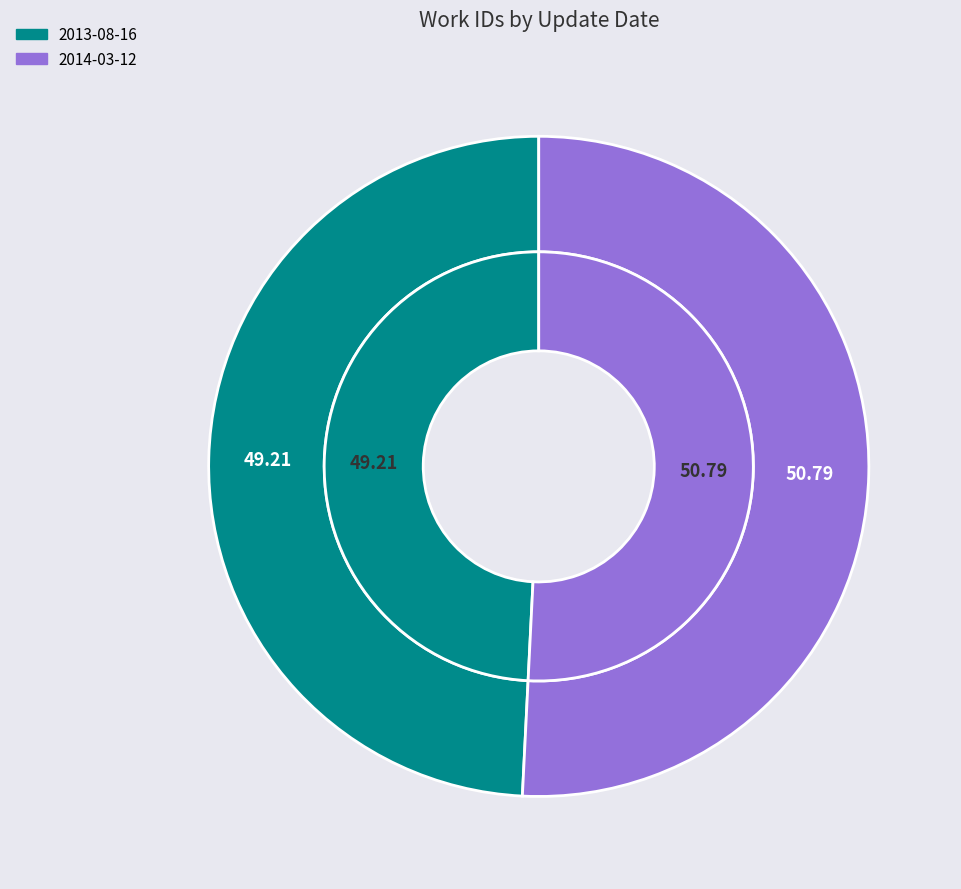

To the nearest percent, what portion does 2013-08-16 represent?

49%